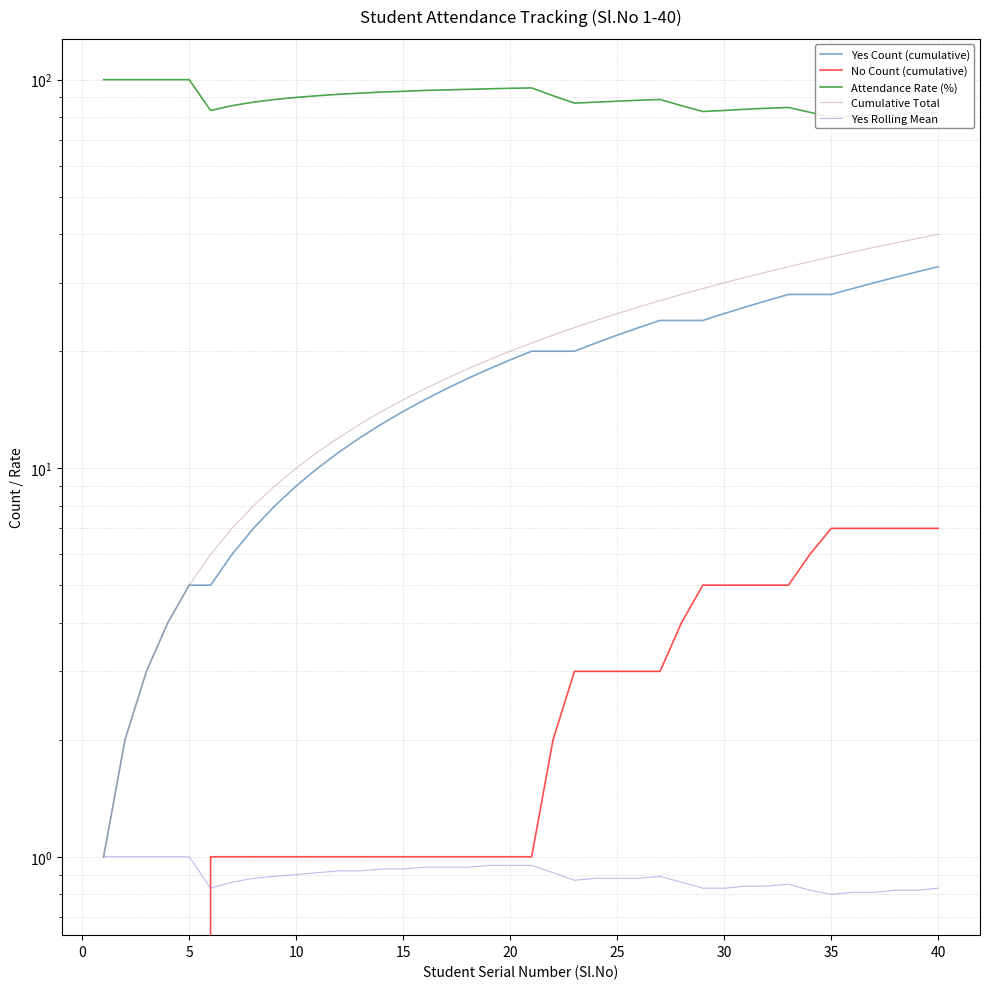

At how many categories does at least one series exceed 27?

40